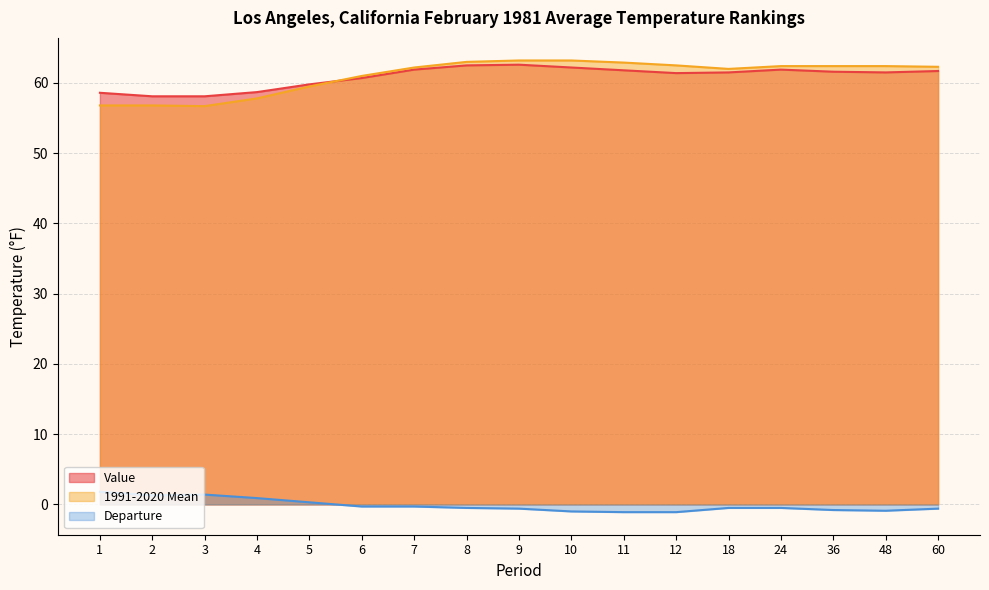

Which series changed the most between 6 and 11?

1991-2020 Mean